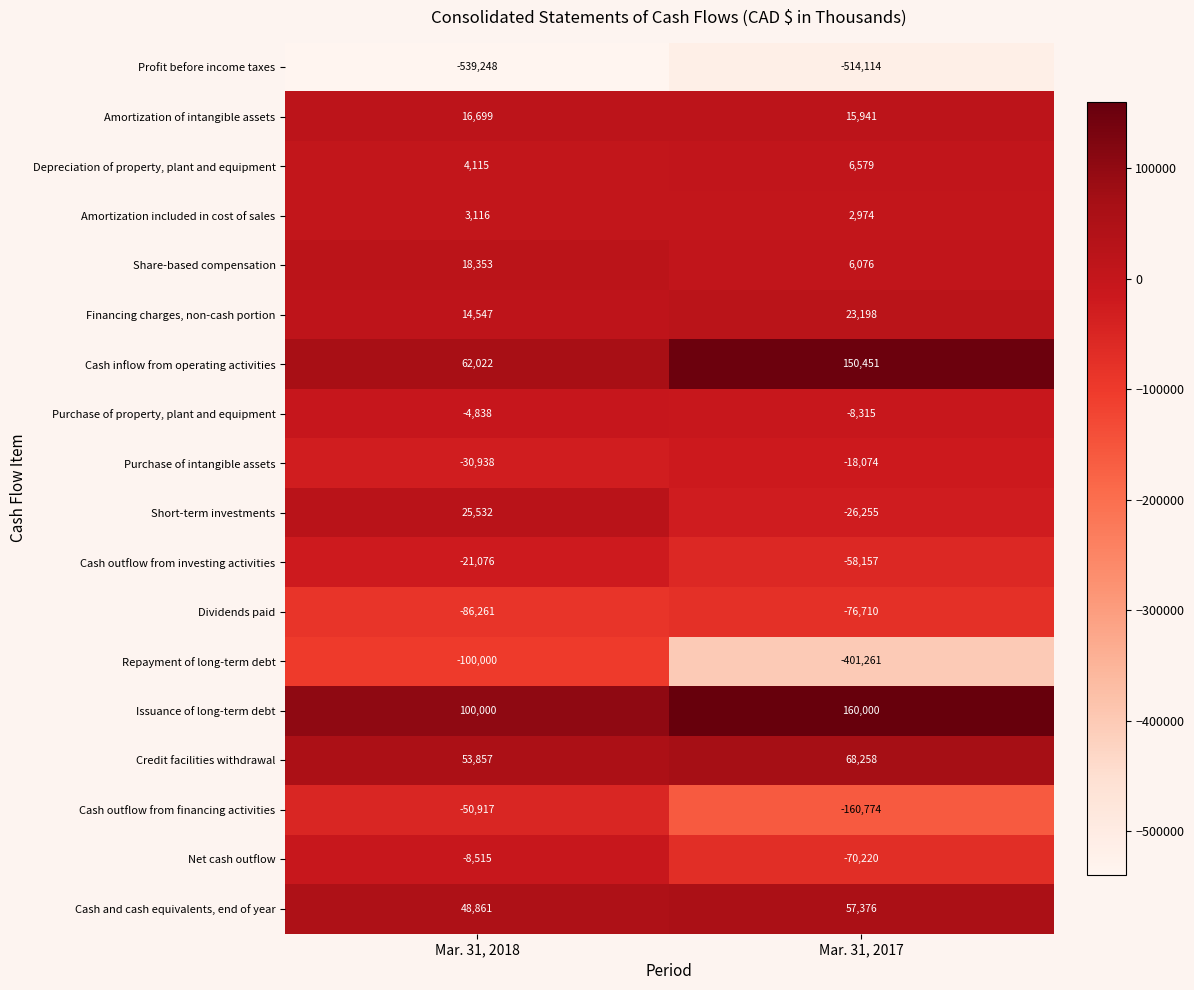

List the series in order of their peak value, lowest first.

Profit before income taxes, Repayment of long-term debt, Dividends paid, Cash outflow from financing activities, Cash outflow from investing activities, Purchase of intangible assets, Net cash outflow, Purchase of property, plant and equipment, Amortization included in cost of sales, Depreciation of property, plant and equipment, Amortization of intangible assets, Share-based compensation, Financing charges, non-cash portion, Short-term investments, Cash and cash equivalents, end of year, Credit facilities withdrawal, Cash inflow from operating activities, Issuance of long-term debt